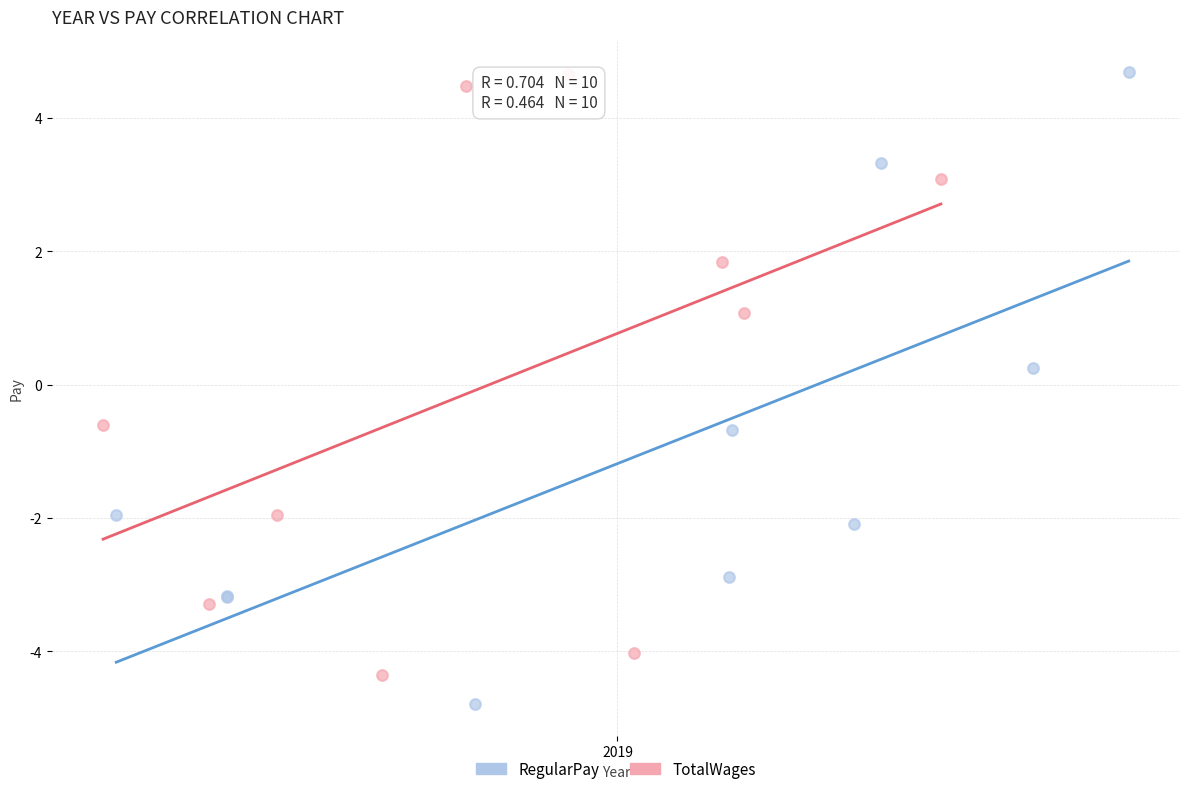

Which series reaches the minimum Y coordinate?

RegularPay